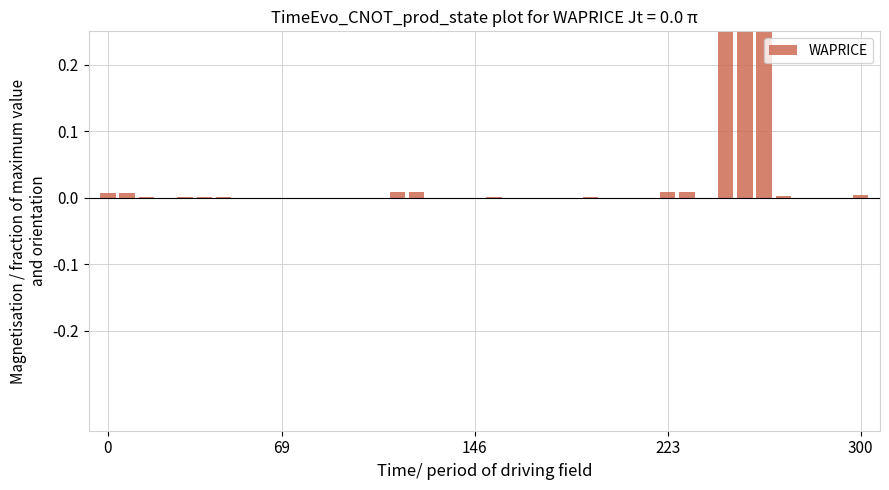

What is the difference between the maximum and minimum values?

0.3